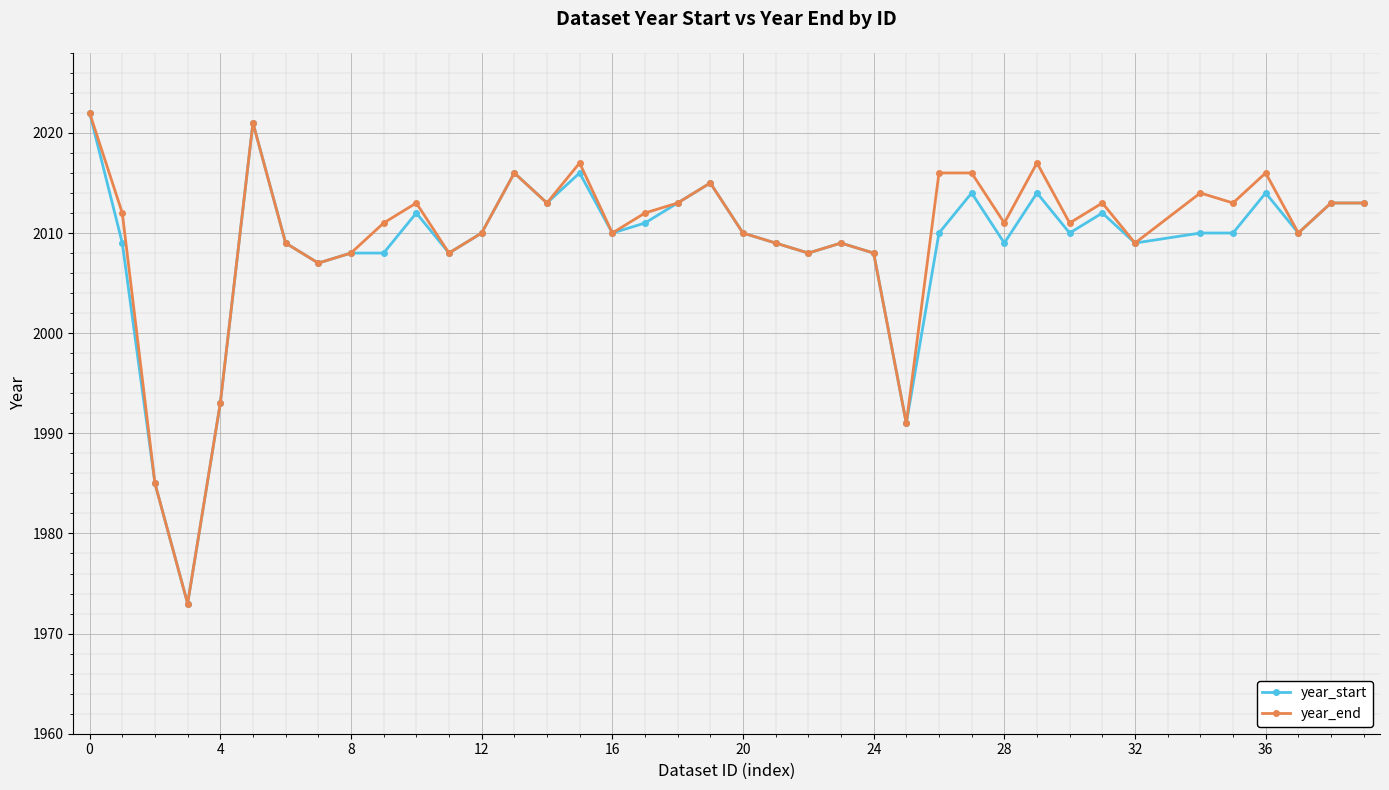

What is the value of the year_end point at the 23rd from the left?

2008